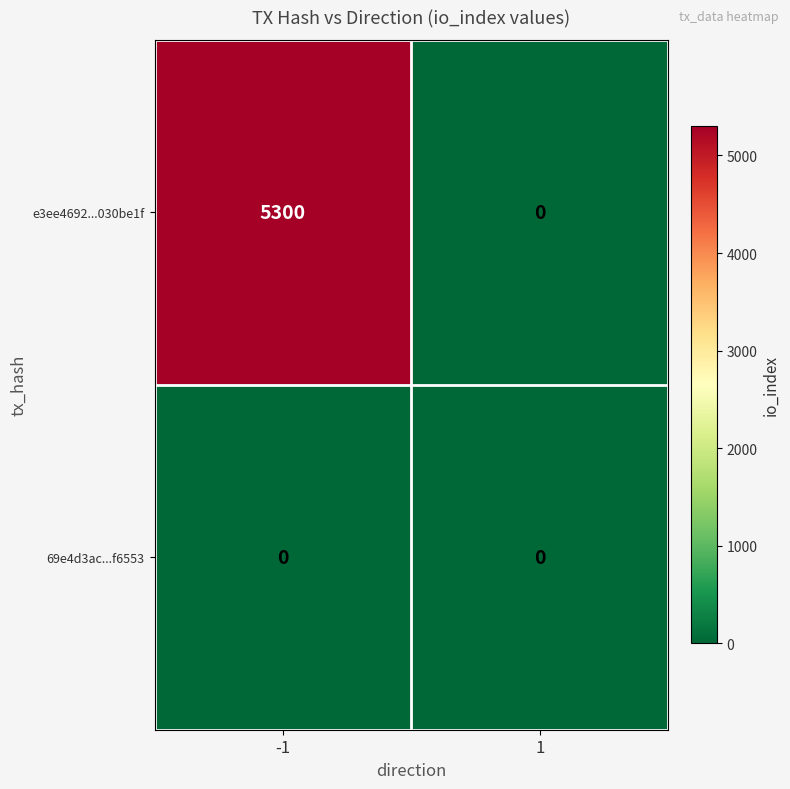

List the series in order of their overall mean, highest first.

e3ee4692...030be1f, 69e4d3ac...f6553